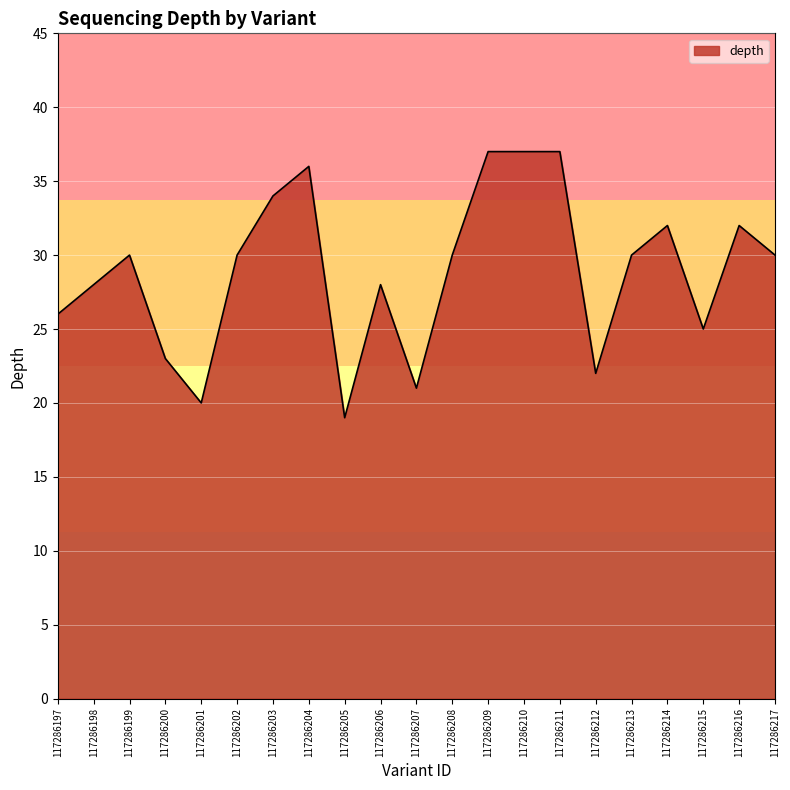

Reading left to right, extract all data points from this chart.

117286197=26	117286198=28	117286199=30	117286200=23	117286201=20	117286202=30	117286203=34	117286204=36	117286205=19	117286206=28	117286207=21	117286208=30	117286209=37	117286210=37	117286211=37	117286212=22	117286213=30	117286214=32	117286215=25	117286216=32	117286217=30